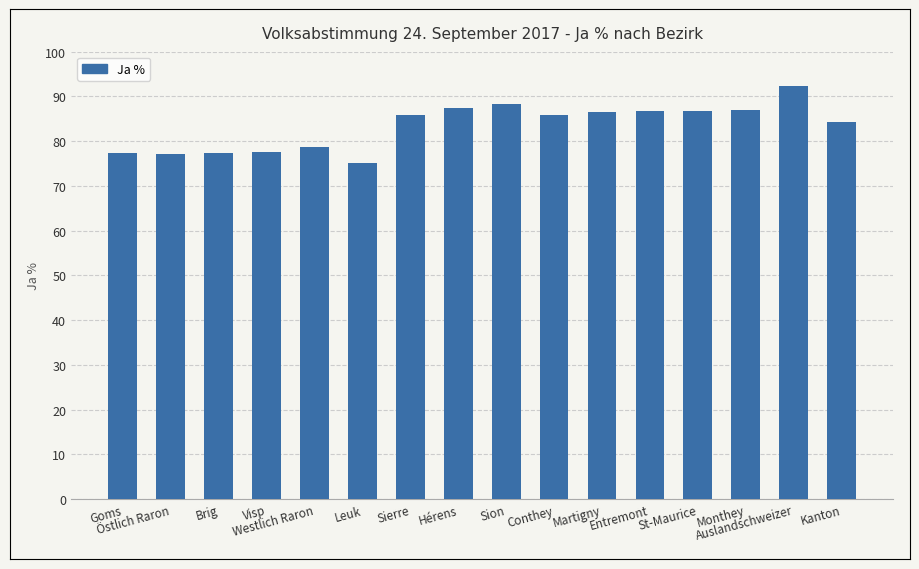

What is the value of the 14th bar from the left?

87.0